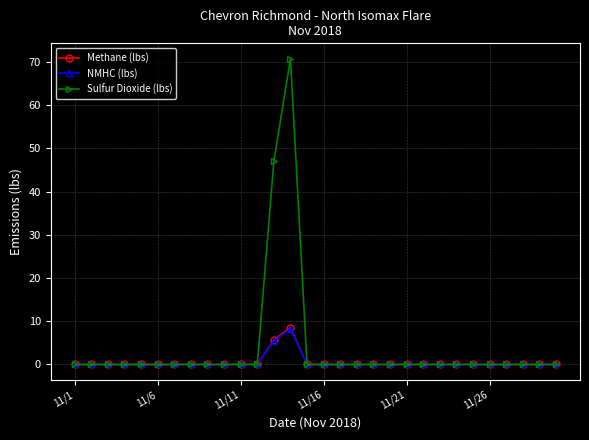

Which series has the largest range (max minus min)?

Sulfur Dioxide (lbs)